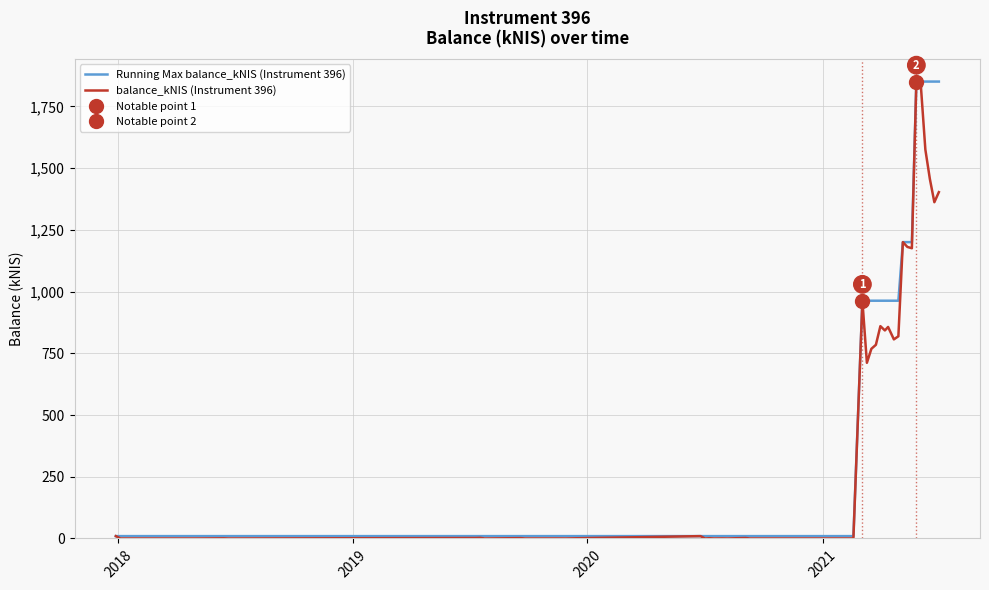

What is the highest value of the Running Max balance_kNIS (Instrument 396) series?

1850.7